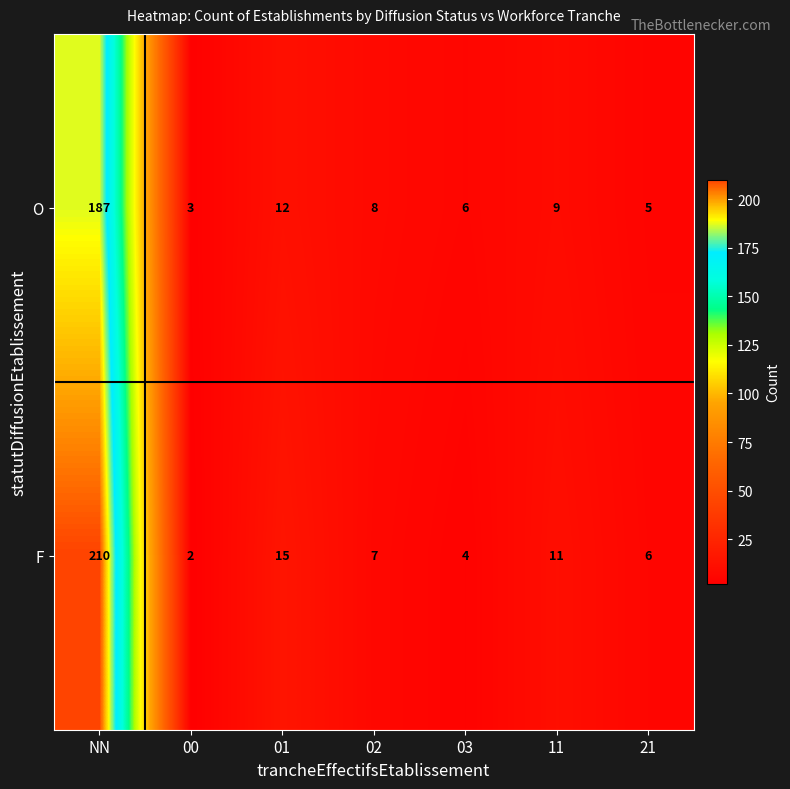

At 01, list the series in order from smallest to largest.

O, F